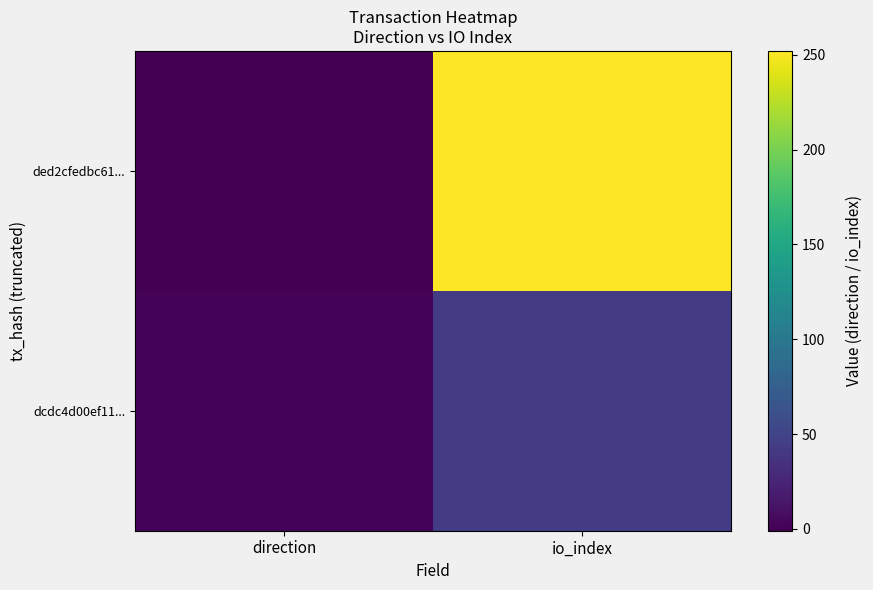

List the series in order of their overall mean, lowest first.

dcdc4d00ef11..., ded2cfedbc61...